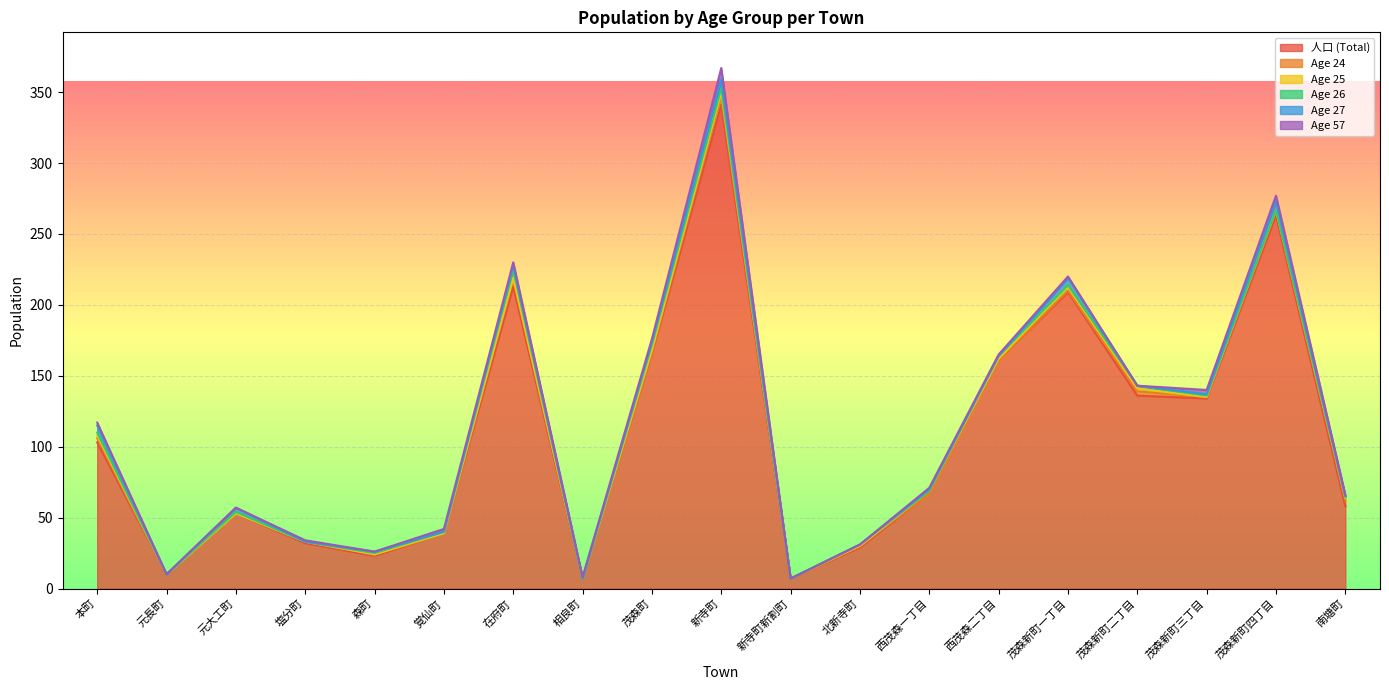

At which category does the chart reach its peak across all series?

新寺町